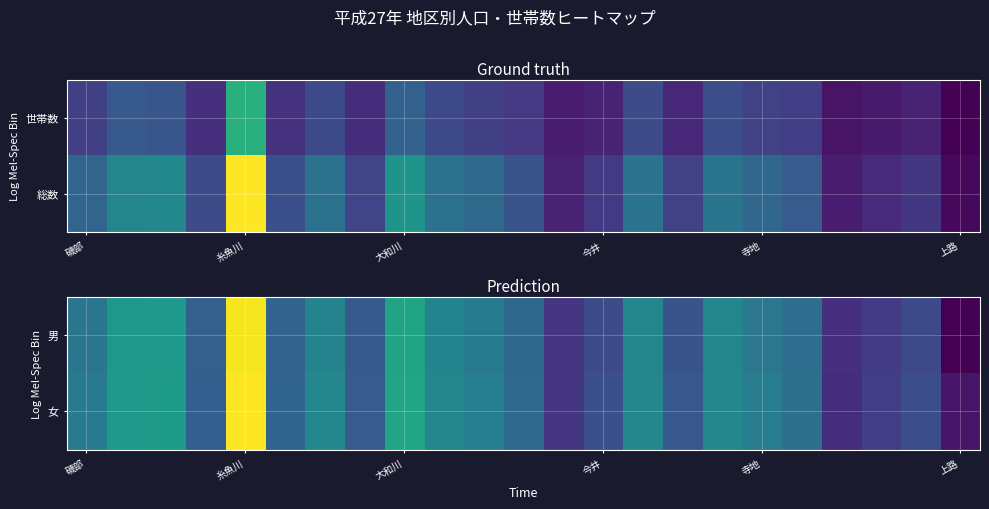

Reading left to right, list all the values displayed in this chart.

男: 711	1524	1563	390	7101	422	992	305	1921	1018	816	488	82	198	1030	263	1061	739	570	56	106	175	7
女: 823	1551	1614	366	7337	441	1075	327	1984	1053	912	511	79	226	1078	292	1081	856	618	53	116	218	13